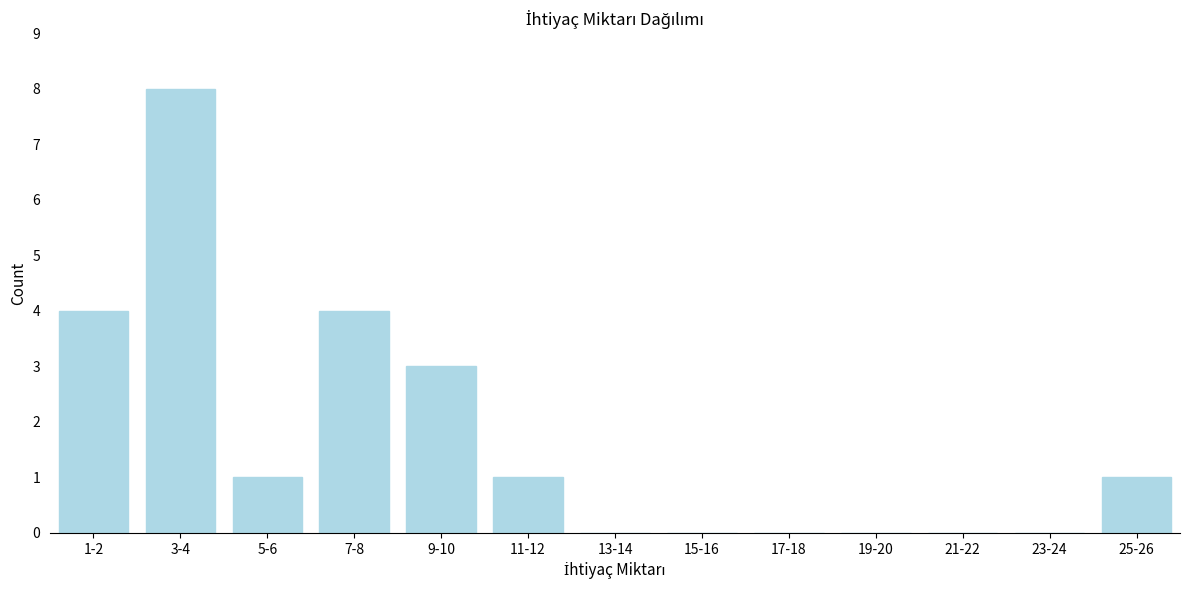

Reading left to right, list all the values displayed in this chart.

1-2=4	3-4=8	5-6=1	7-8=4	9-10=3	11-12=1	13-14=0	15-16=0	17-18=0	19-20=0	21-22=0	23-24=0	25-26=1